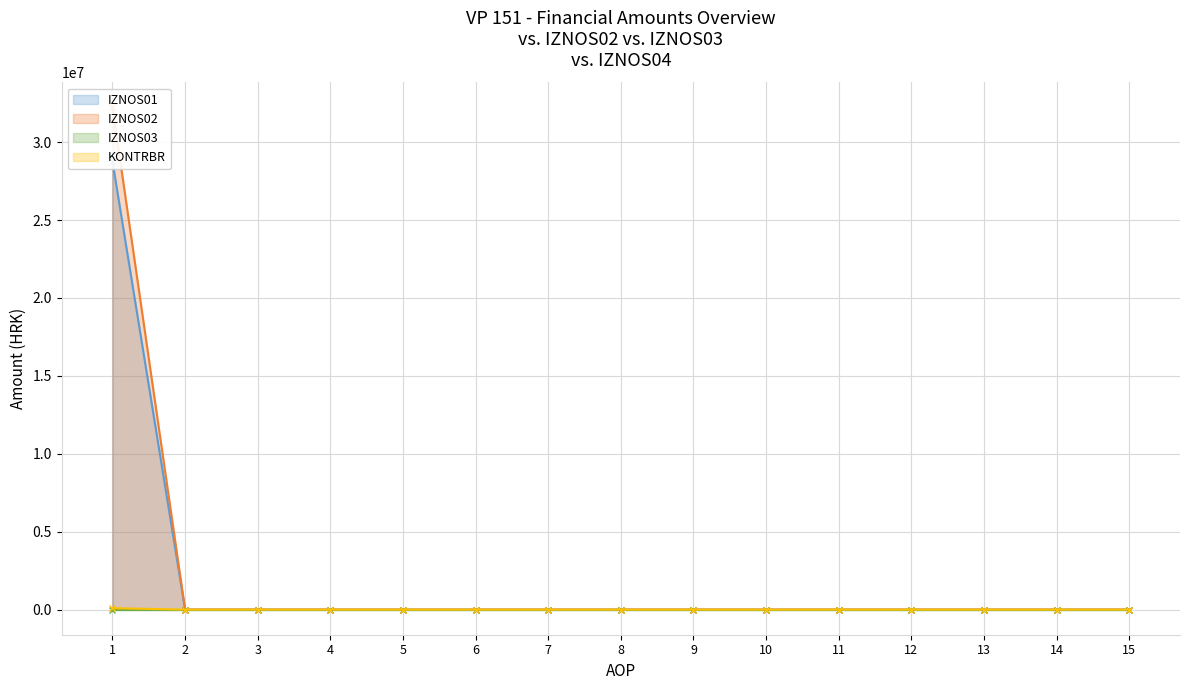

True or false: IZNOS01 and IZNOS02 cross at least once.

False